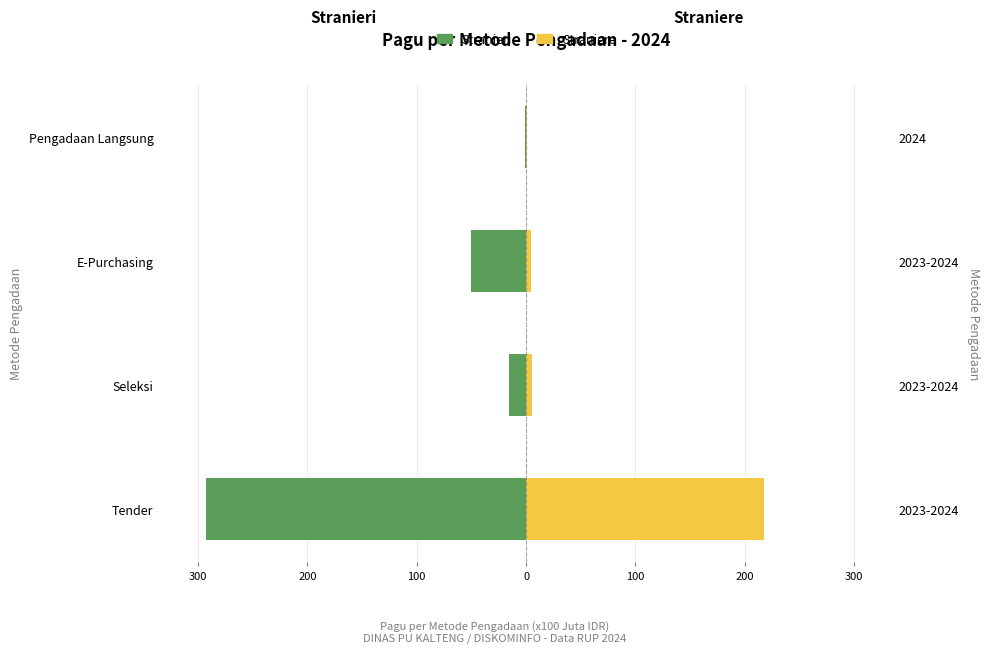

Reading right to left, extract all data points from this chart.

Stranieri: -1.0	-50.8	-15.4	-292.4
Straniere: 1.0	4.0	5.5	217.7